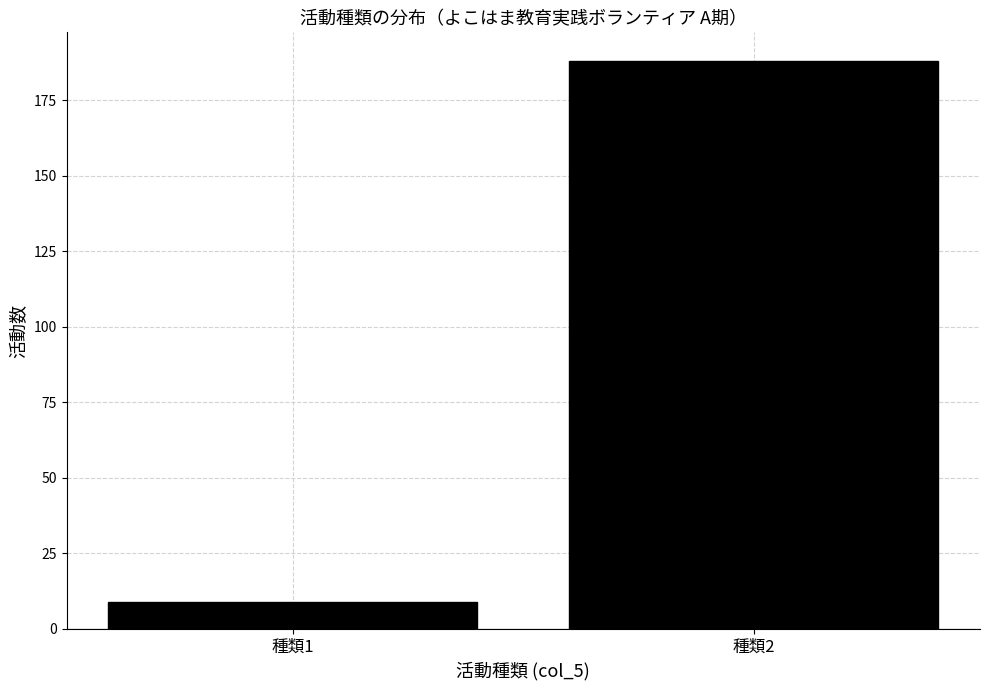

Reading left to right, list all the values displayed in this chart.

9	188